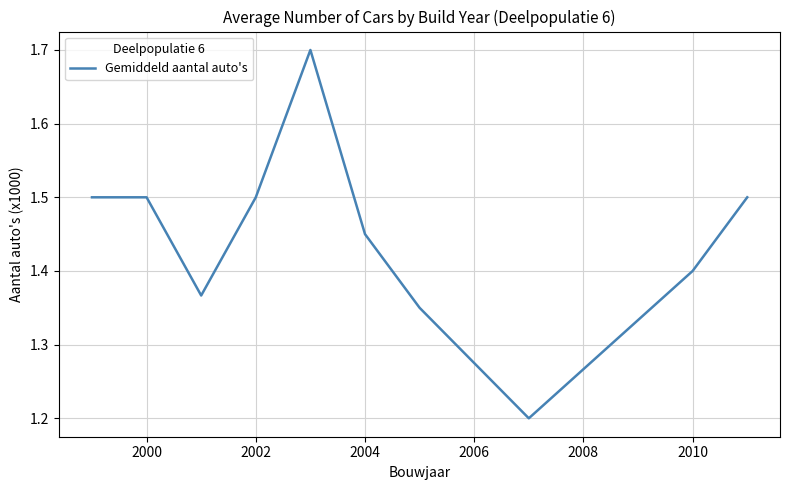

What is the difference between the maximum and minimum values?

0.5